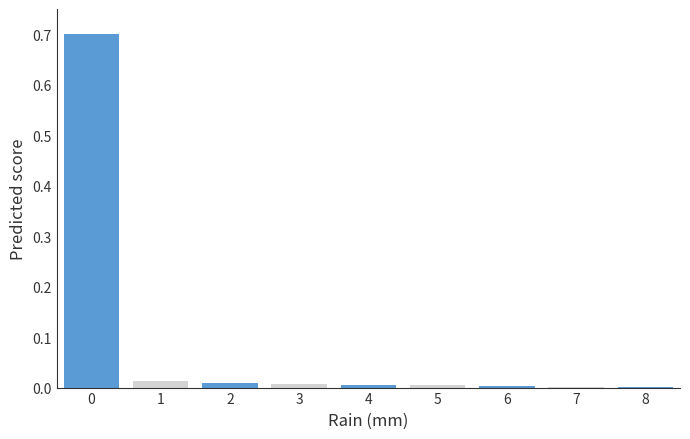

The chart shows a value of 0.0 at 5. True or false?

True